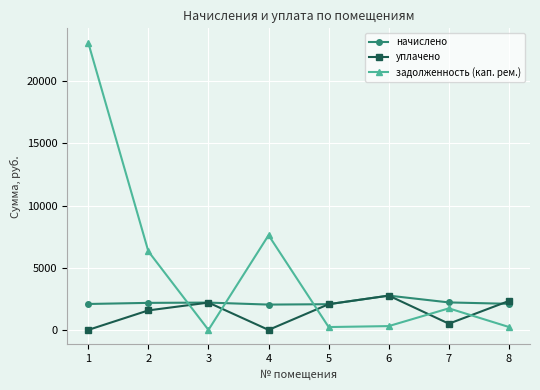

Rank the series at 4 from lowest to highest value.

уплачено, начислено, задолженность (кап. рем.)